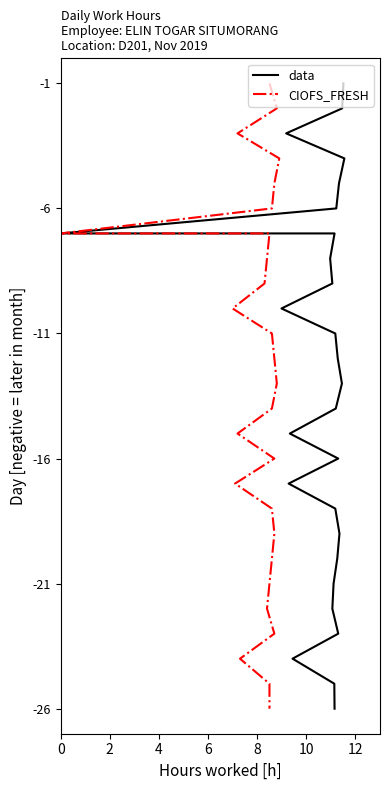

What is the value of the data point at the 19th from the left?

-18